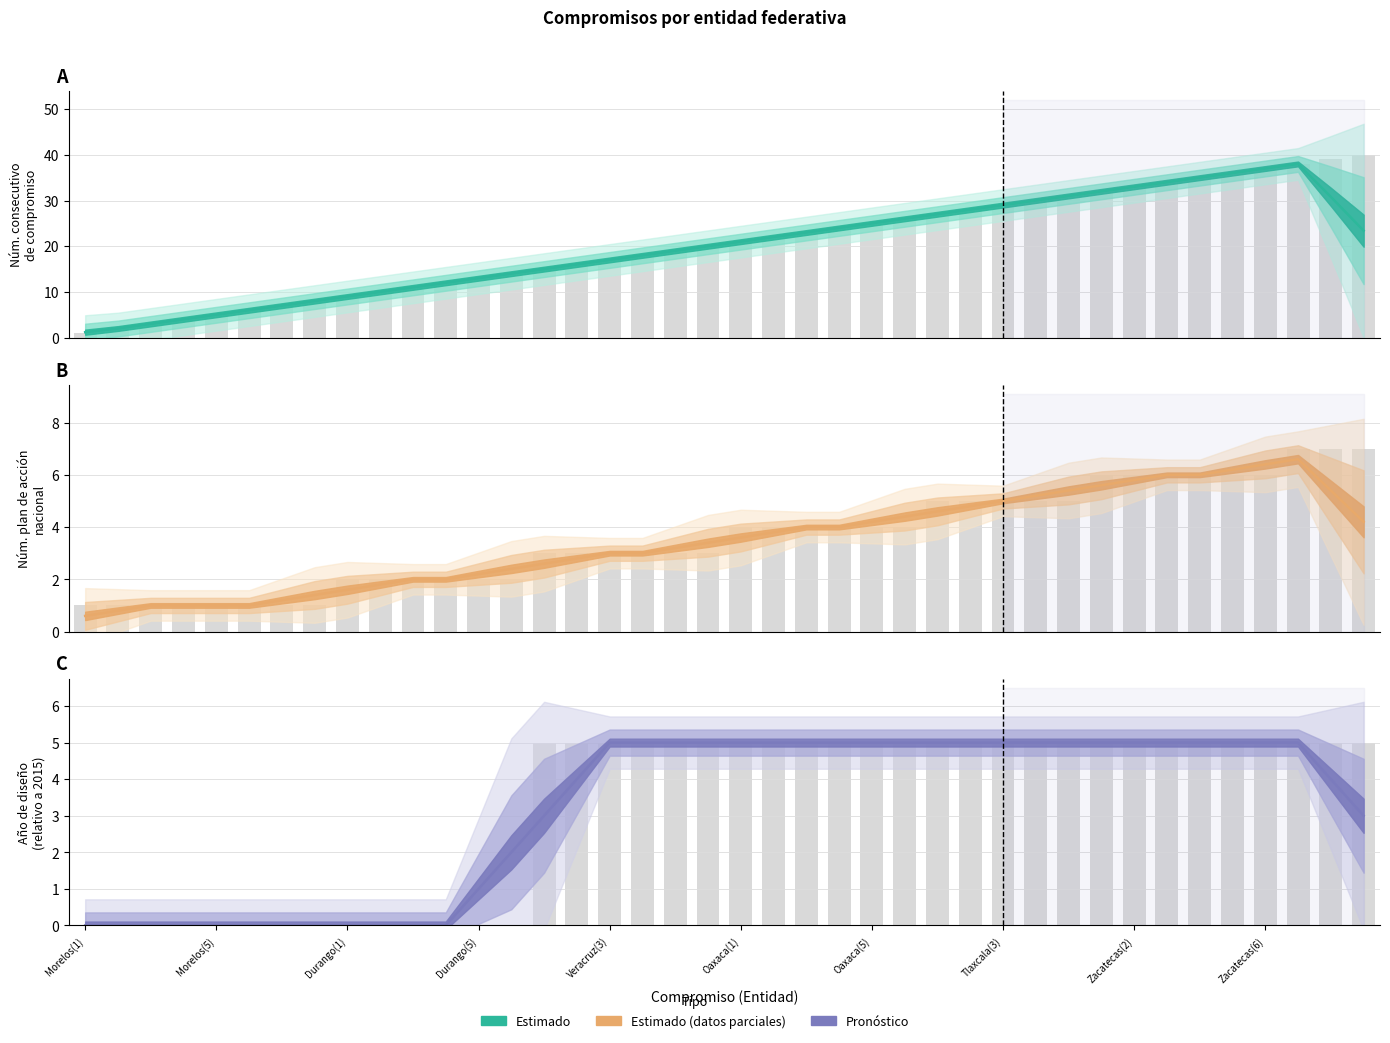

True or false: Año de diseño has a value of -3 at Morelos(2).

False